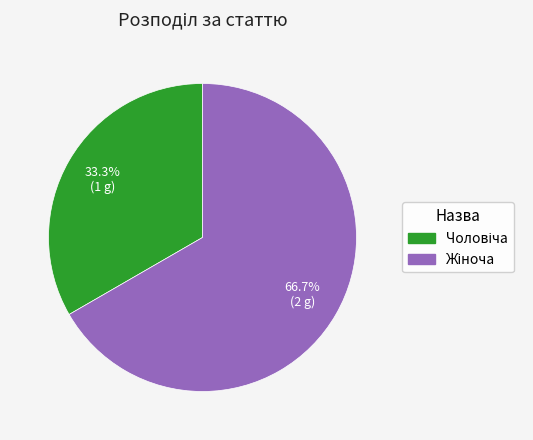

Is there a majority slice in this chart?

Yes